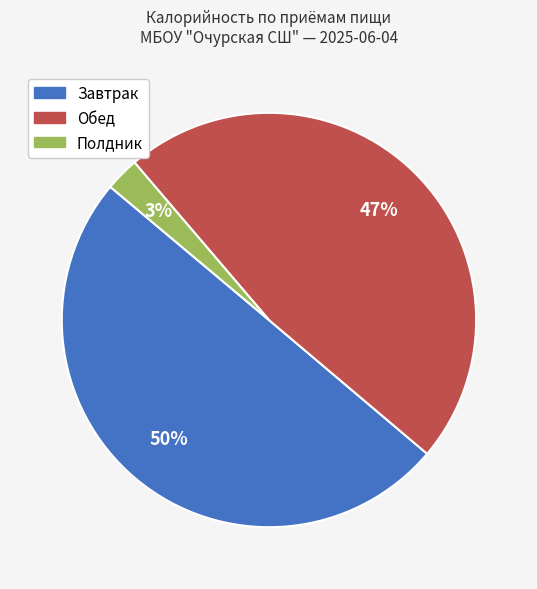

To the nearest percent, what is the difference between the largest and smallest slice percentages?

47%